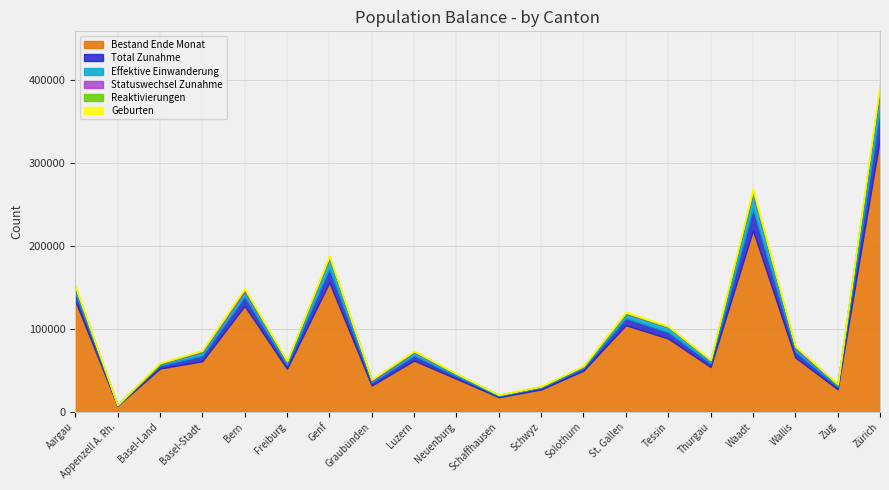

What is the difference between the maximum and second lowest values in the Bestand Ende Monat series?

312393